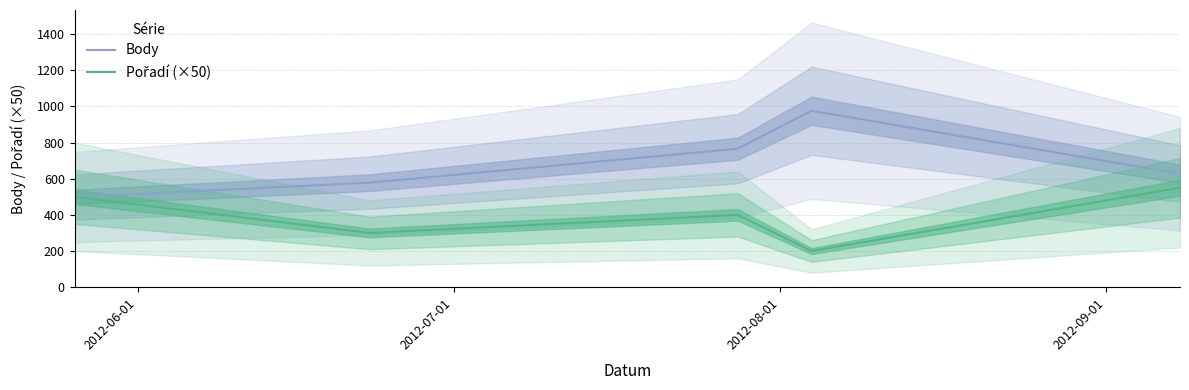

How many lines are shown in the chart?

2